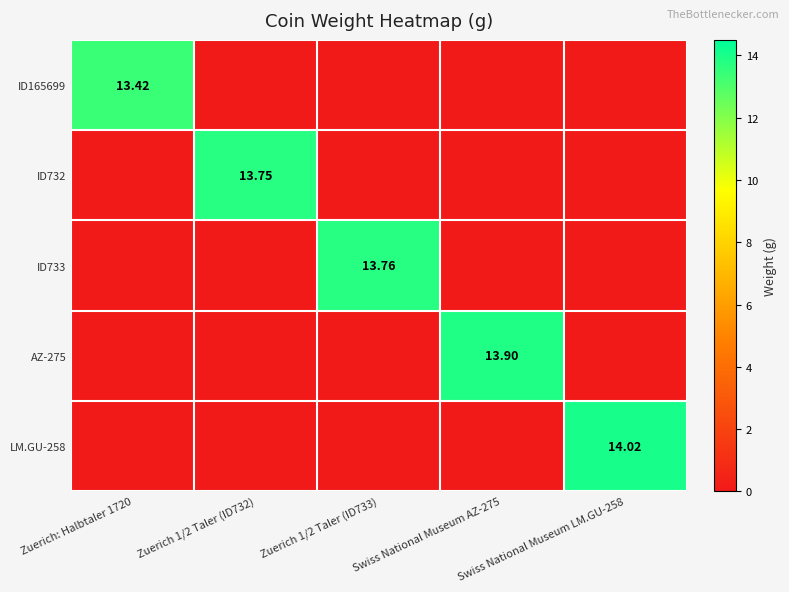

Which has a higher value, Zuerich 1/2 Taler (ID732) or Zuerich 1/2 Taler (ID733)?

Zuerich 1/2 Taler (ID732)